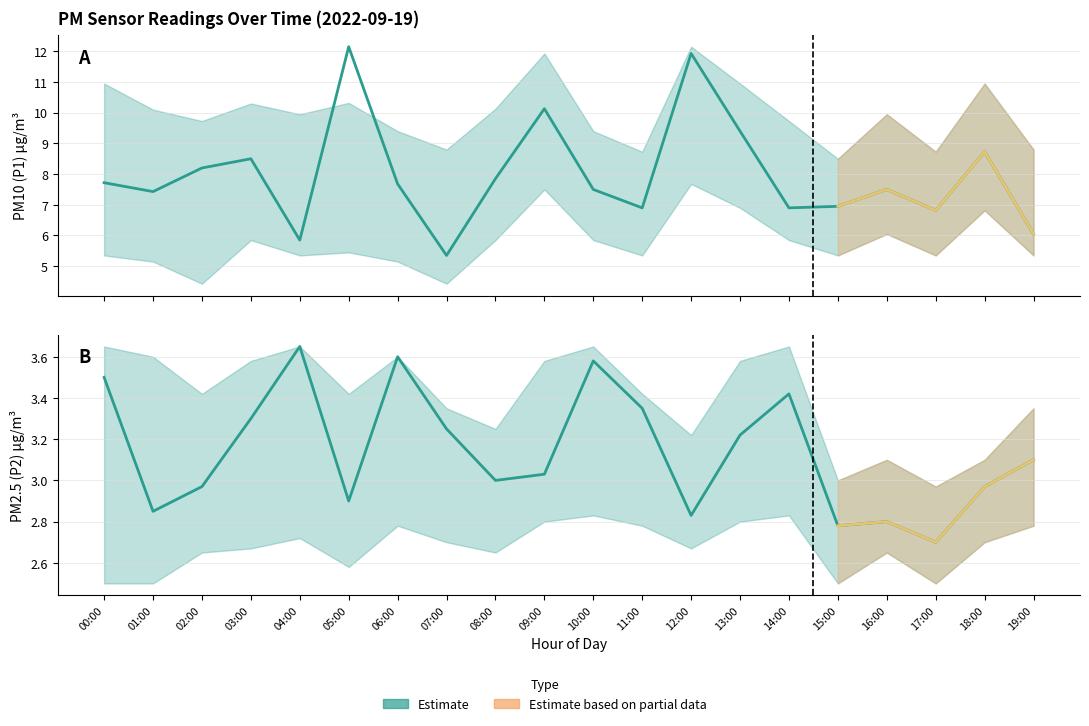

Is this an area chart (filled region under the line)?

No